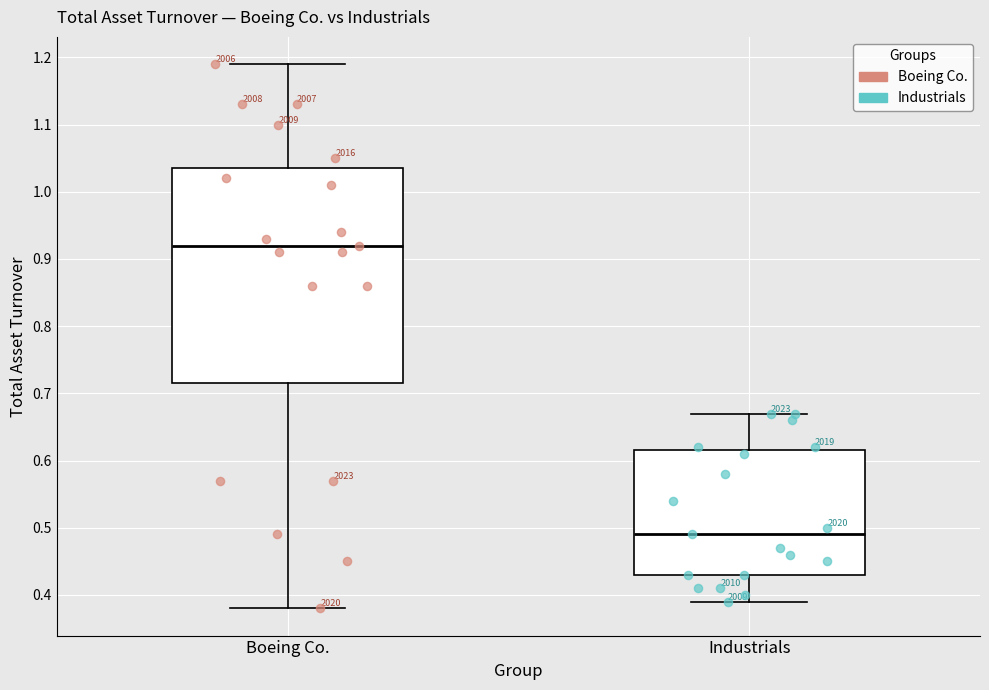

Where is the lower edge of the box for Industrials on the y-axis? The values are not printed on the chart, so give them approximately, as read against the axis.

0.43